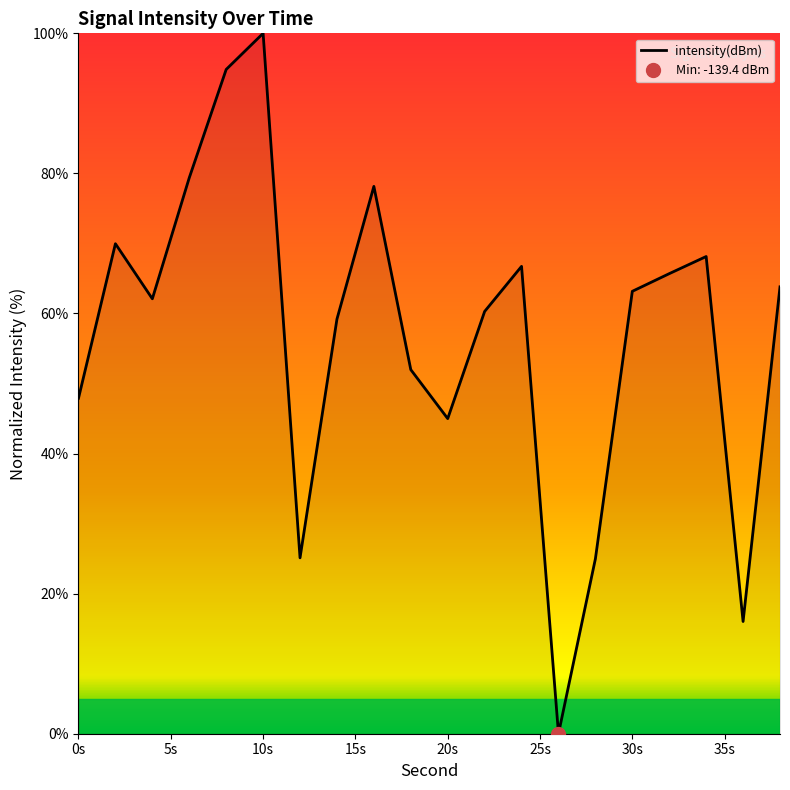

What is the greatest value displayed?

100.0